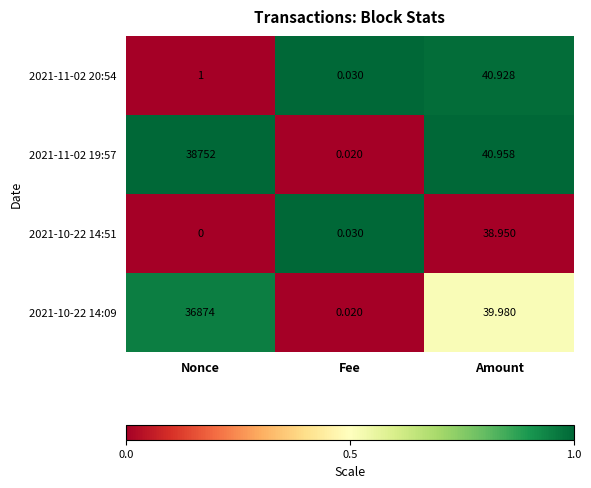

At which label is 2021-11-02 20:54 closest to 20?

Nonce